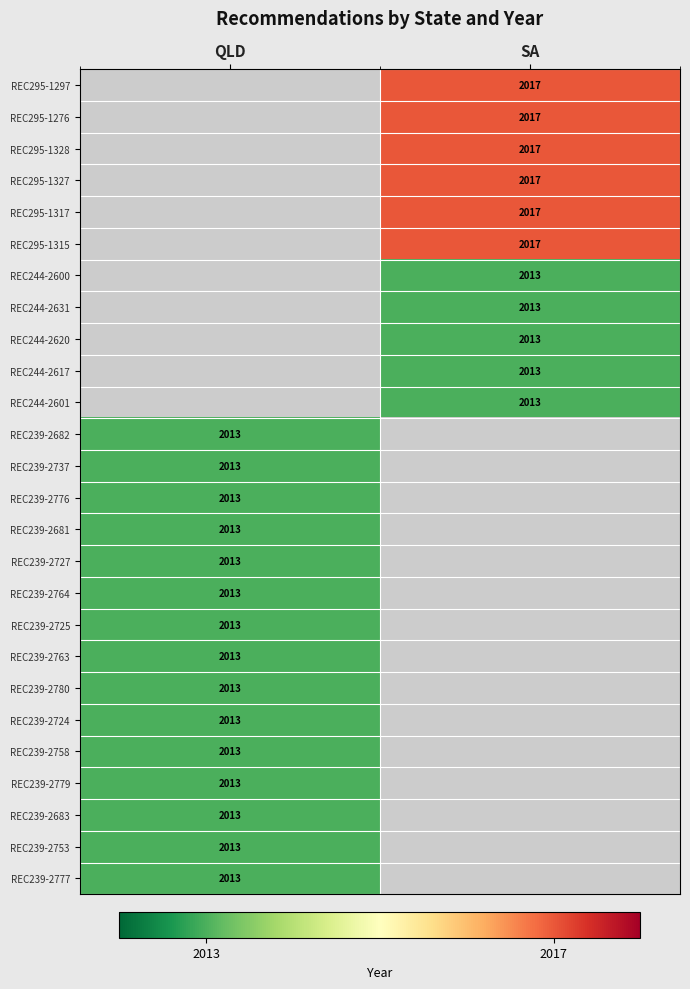

Is it true that REC295-1328 equals 2017 at SA?

True